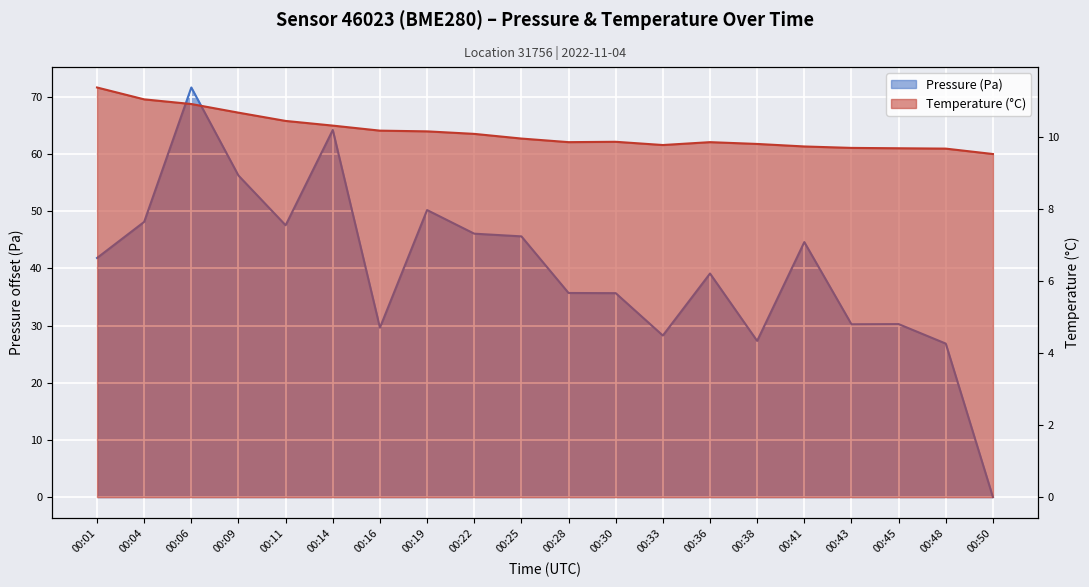

Which series has the largest total across all categories?

pressure